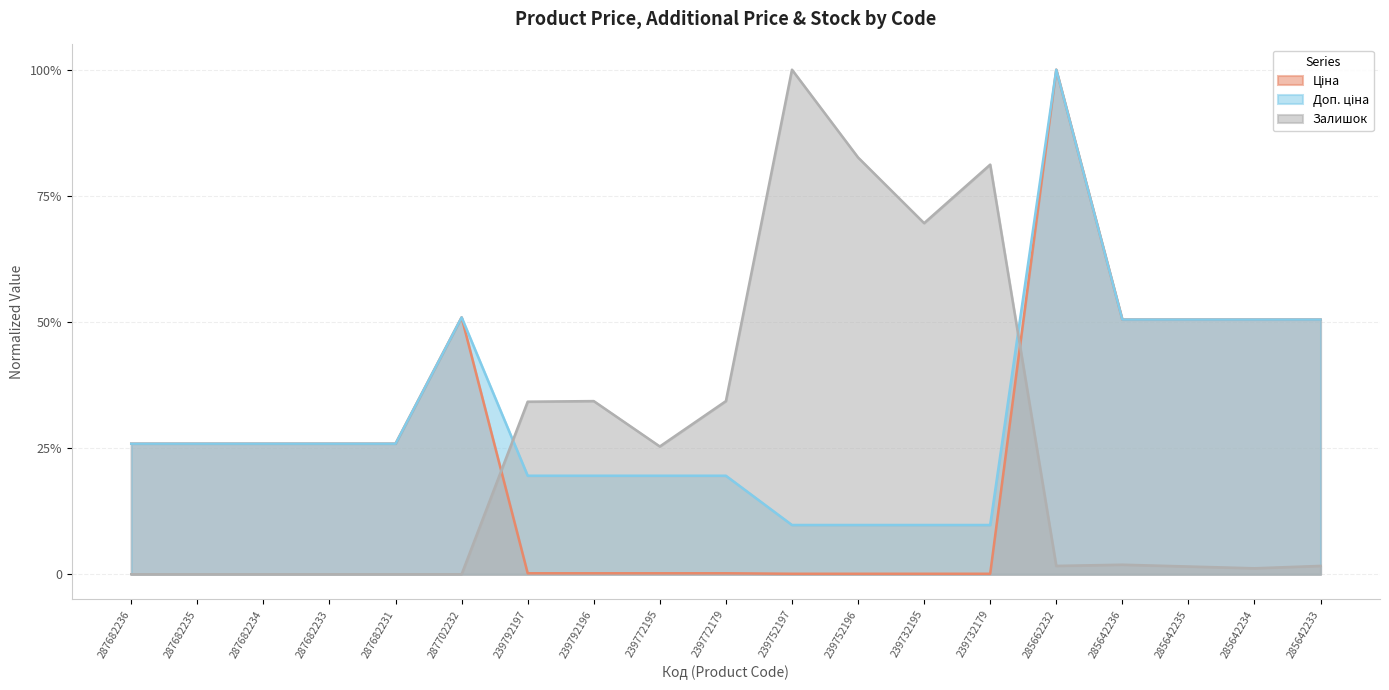

Between 239752197 and 285642235, which series saw the biggest shift?

Залишок